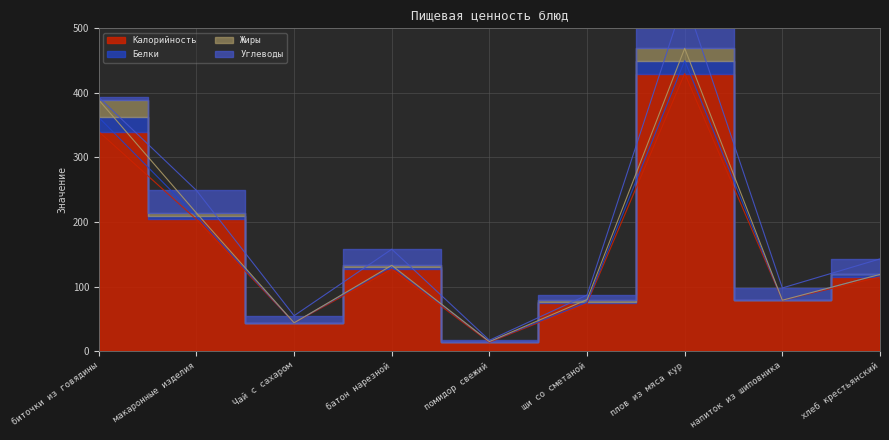

The value of Жиры at плов из мяса кур is 19. True or false?

True